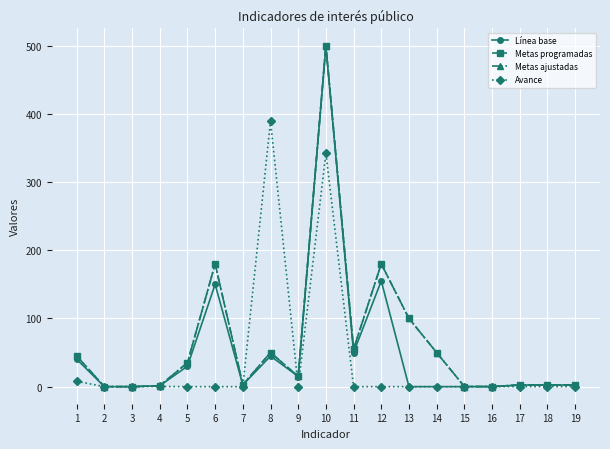

Is this an area chart (filled region under the line)?

No